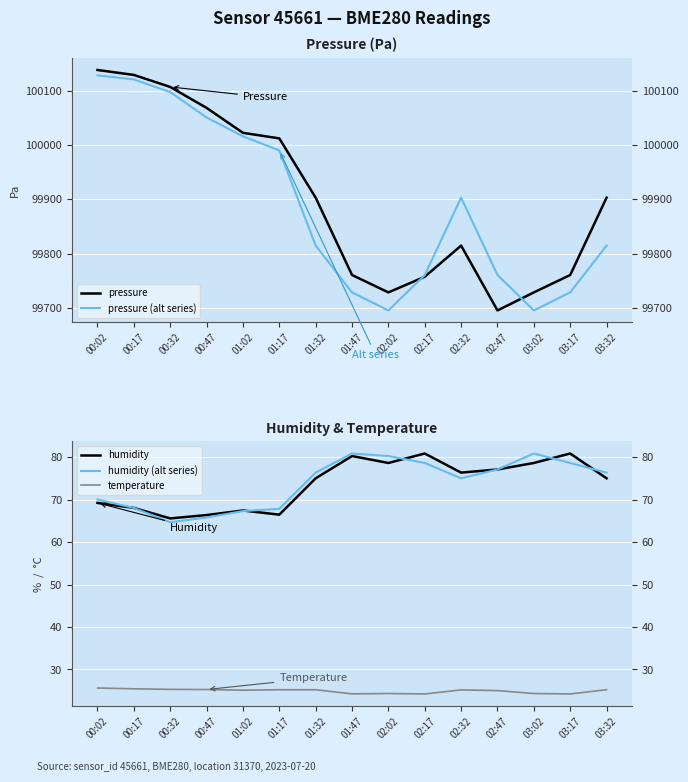

Between 03:02 and 03:17, which series saw the biggest shift?

pressure (alt series)